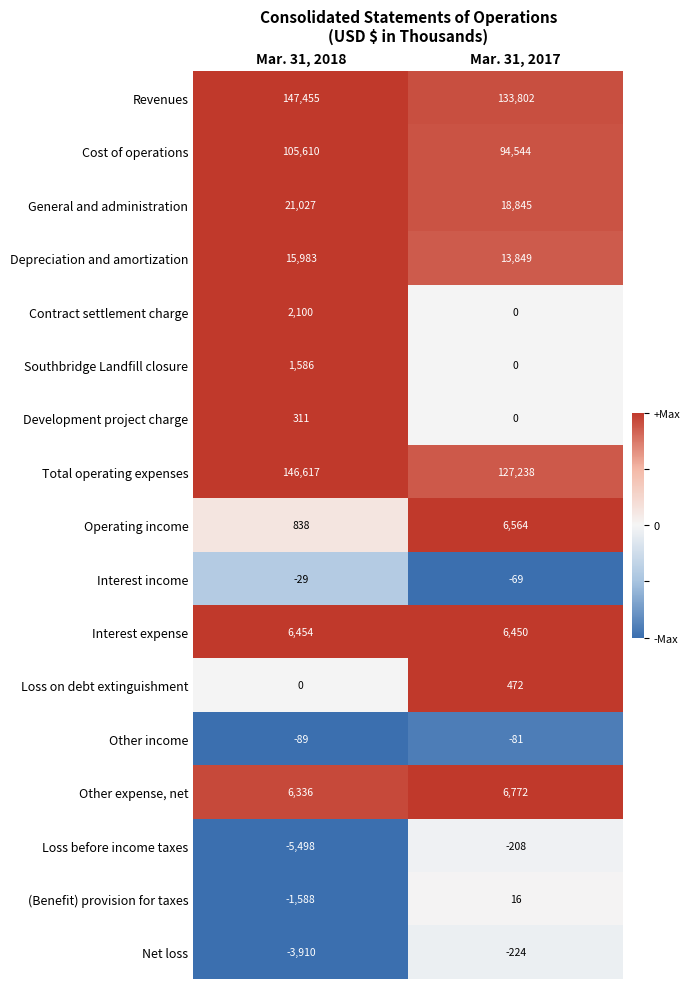

At how many categories does at least one series exceed 0?

2